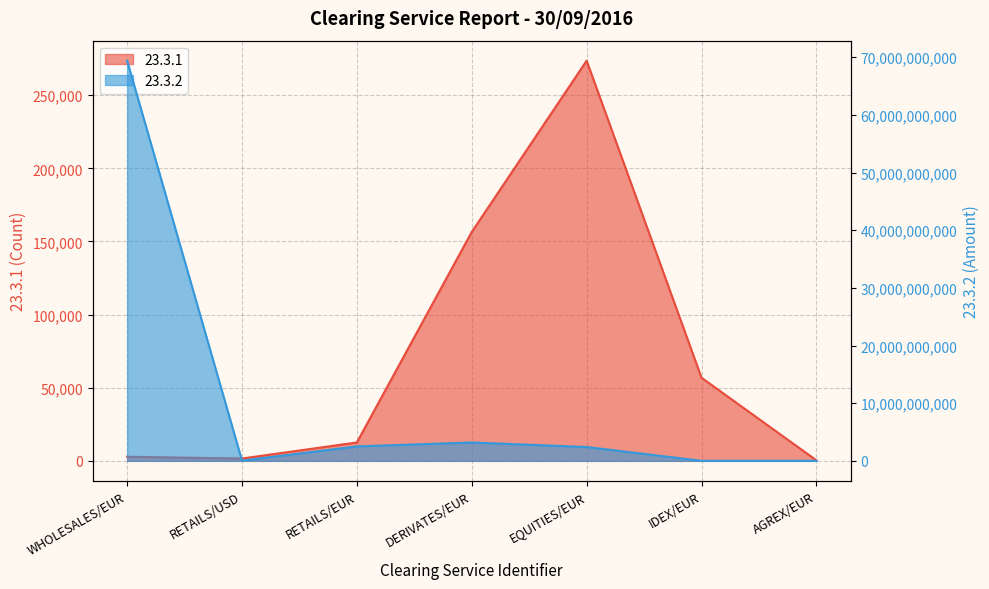

Rank the series at AGREX/EUR from highest to lowest value.

23.3.2, 23.3.1